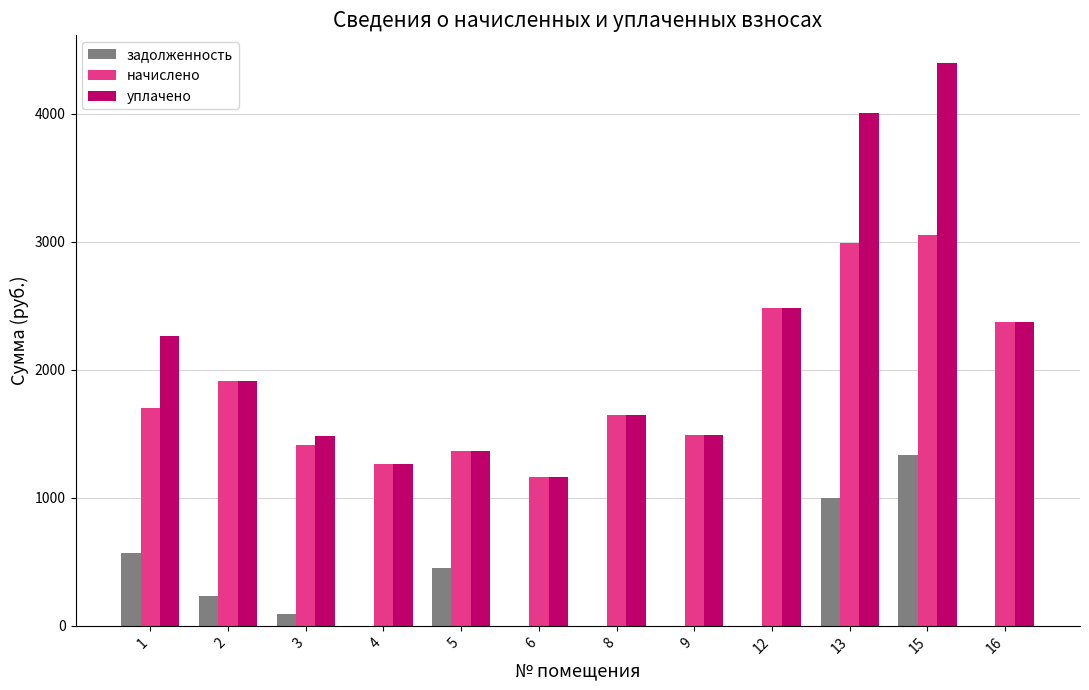

What is the spread (max minus min) of values at 13?

3008.1